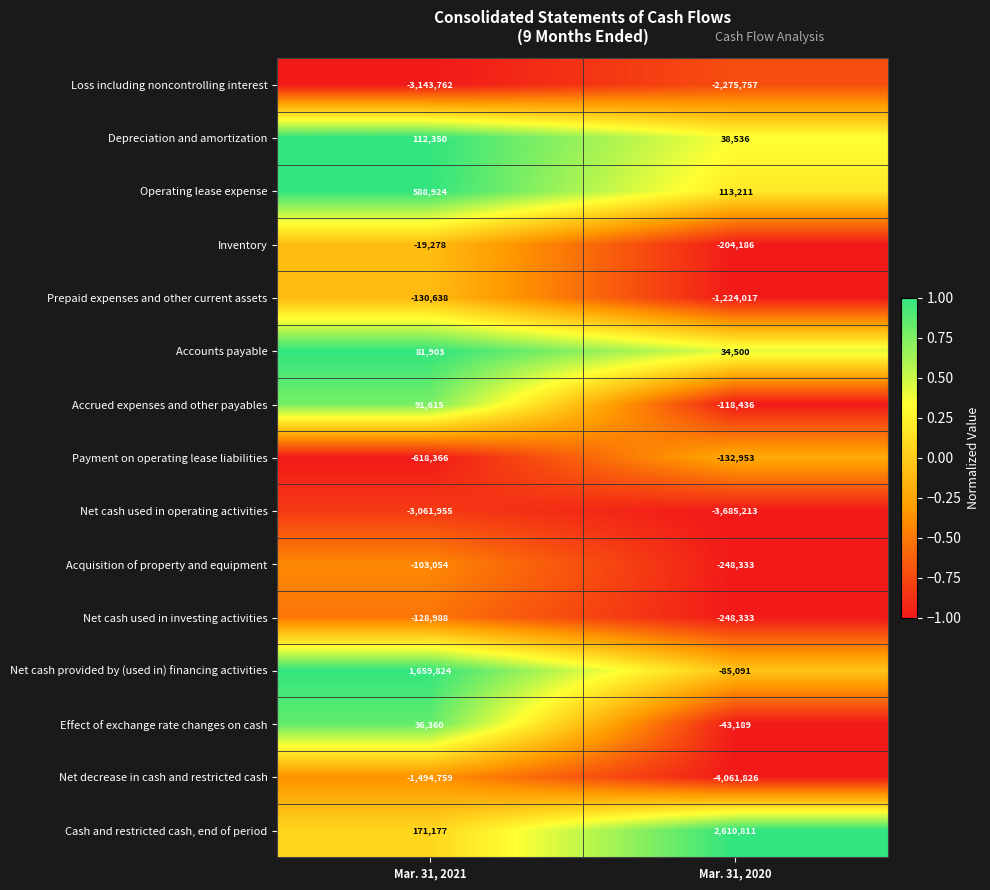

At Mar. 31, 2021, list the series in order from smallest to largest.

Loss including noncontrolling interest, Net cash used in operating activities, Net decrease in cash and restricted cash, Payment on operating lease liabilities, Prepaid expenses and other current assets, Net cash used in investing activities, Acquisition of property and equipment, Inventory, Effect of exchange rate changes on cash, Accounts payable, Accrued expenses and other payables, Depreciation and amortization, Cash and restricted cash, end of period, Operating lease expense, Net cash provided by (used in) financing activities